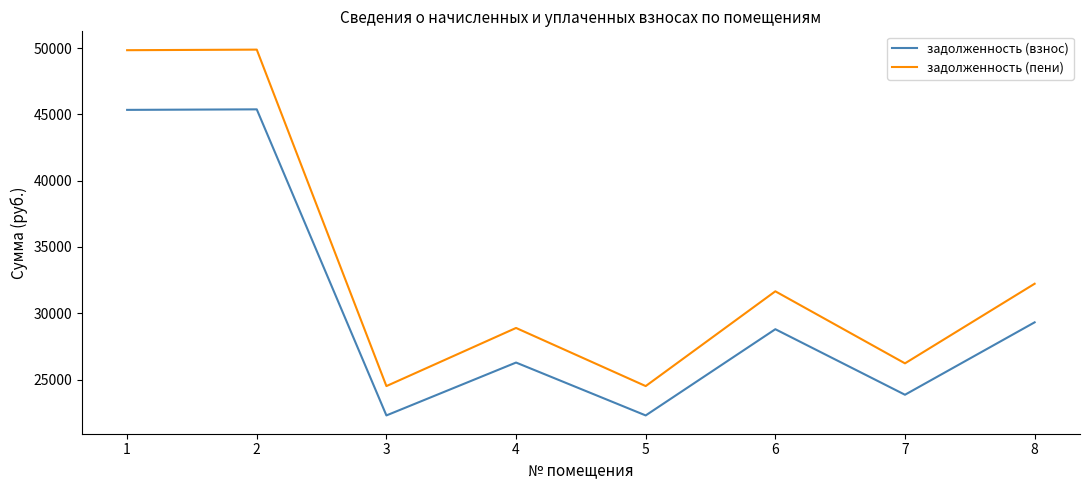

True or false: задолженность (взнос) and задолженность (пени) cross at least once.

False